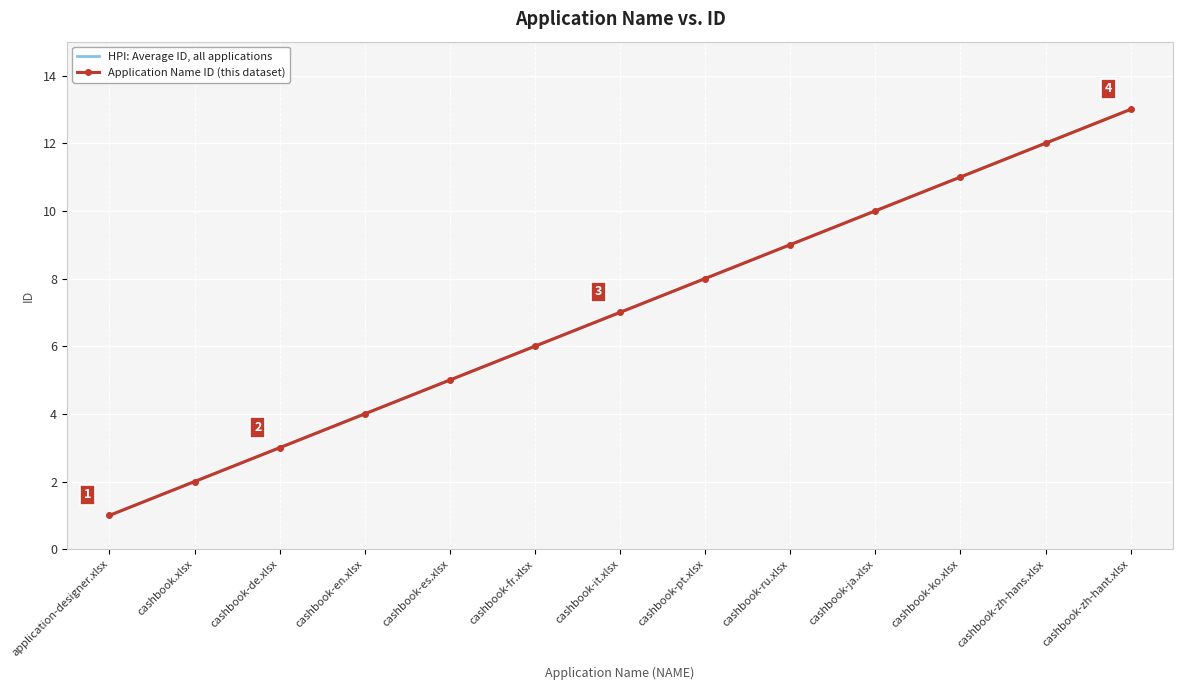

True or false: Application Name ID (this dataset) and HPI: Average ID, all applications cross at least once.

False